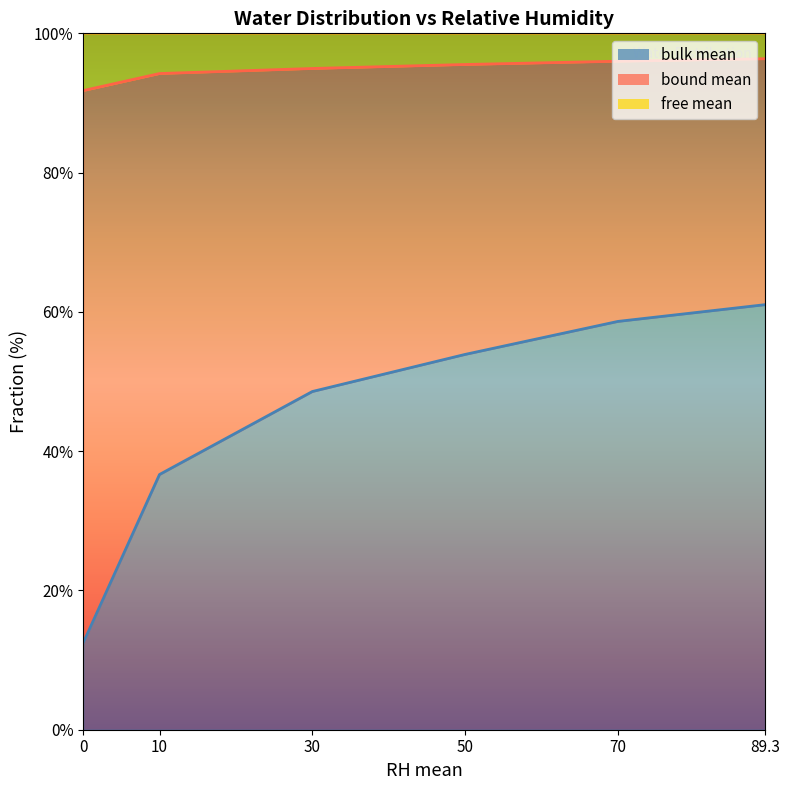

Read the bulk mean value at 89.3.

61.0